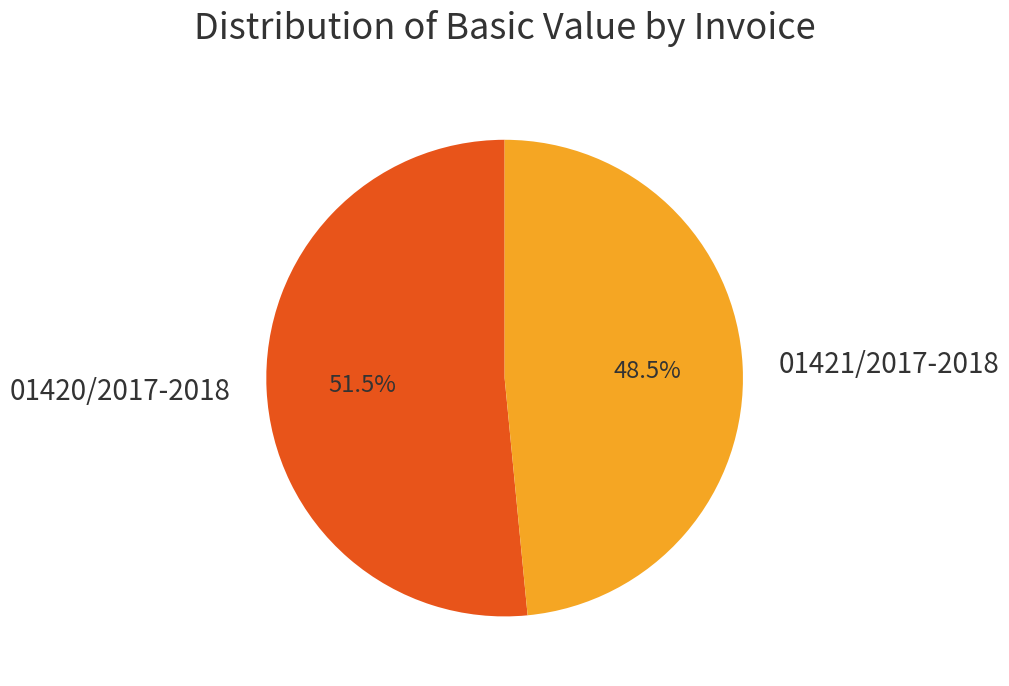

Does any single category account for the majority?

Yes